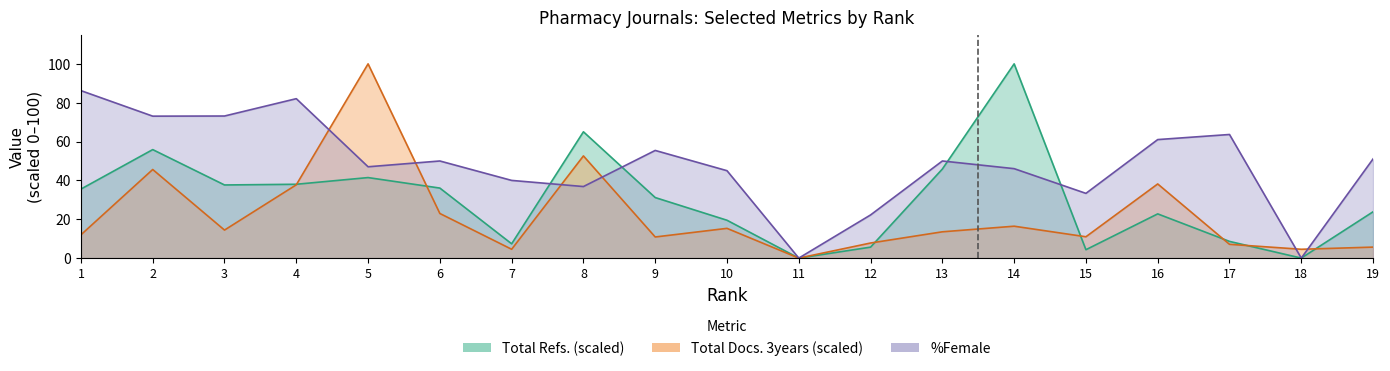

How many data points in Total Docs. (3years) are less than 13?

9